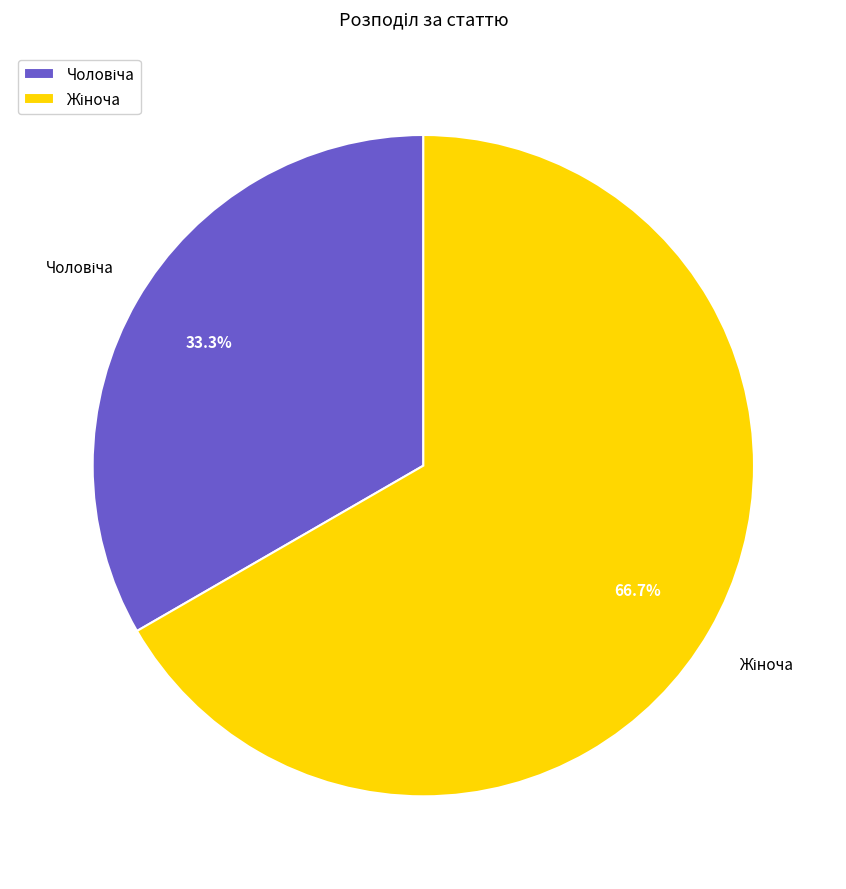

To the nearest percent, what is the average slice percentage?

50%